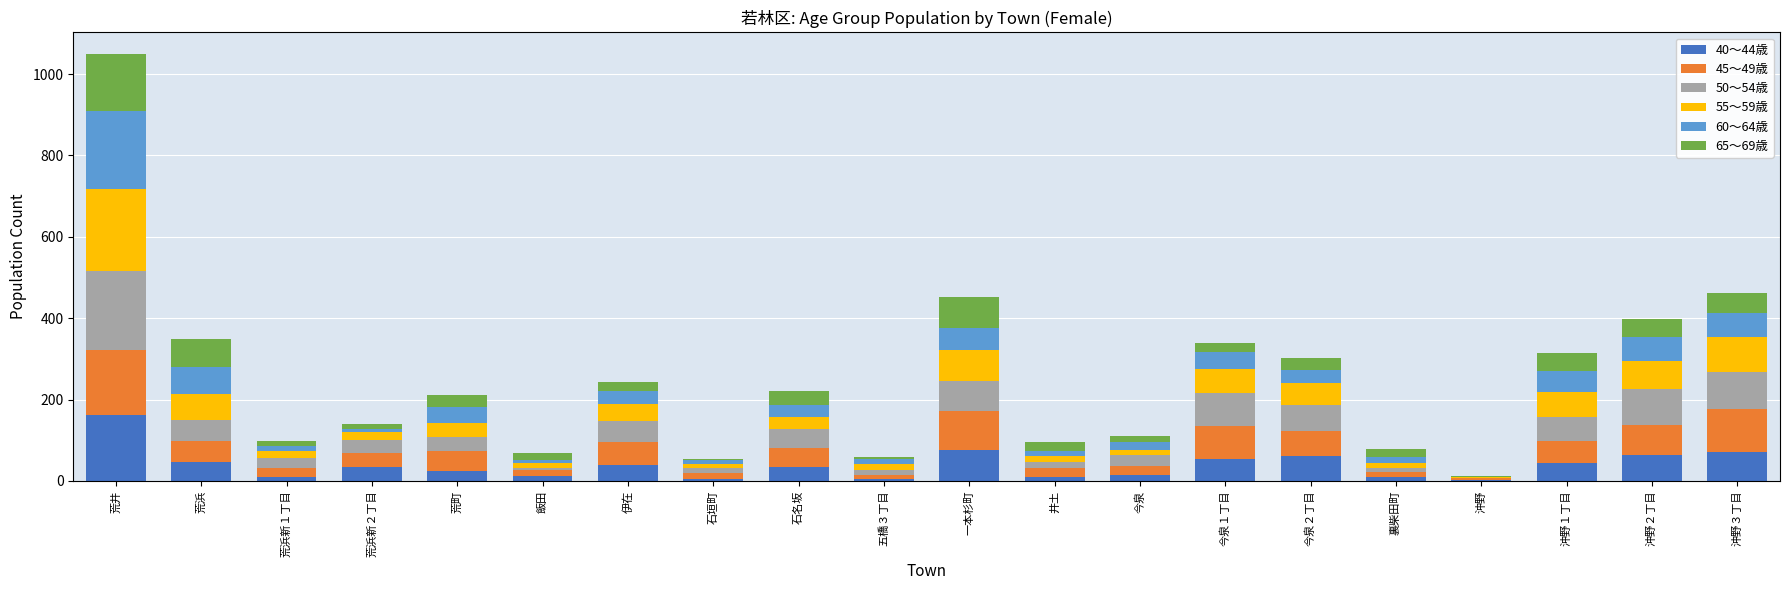

Which category has the highest value in the 40～44歳 series?

荒井